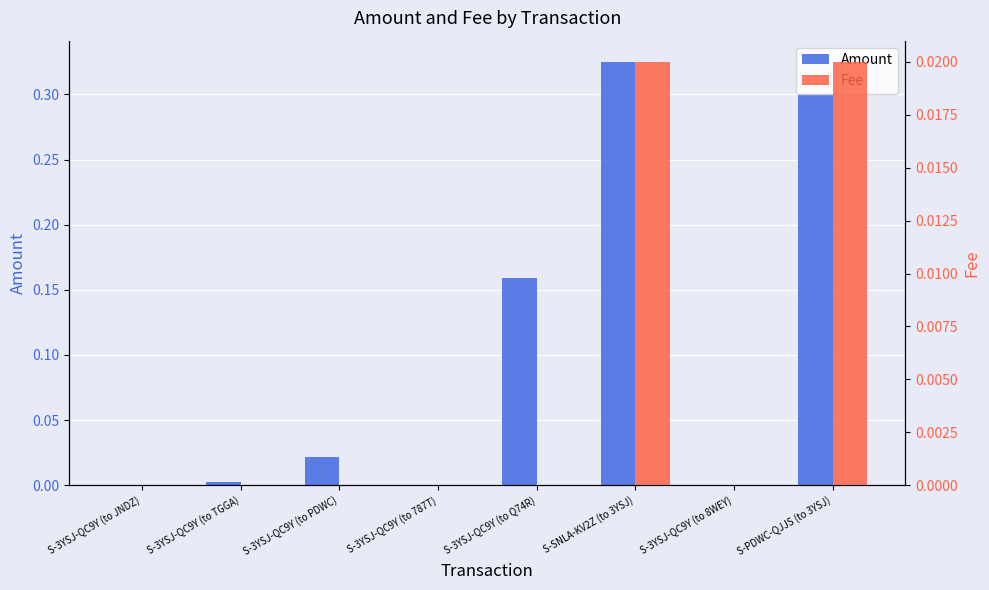

Between S-3YSJ-QC9Y (to 8WEY) and S-3YSJ-QC9Y (to 787T), which is larger?

S-3YSJ-QC9Y (to 8WEY)